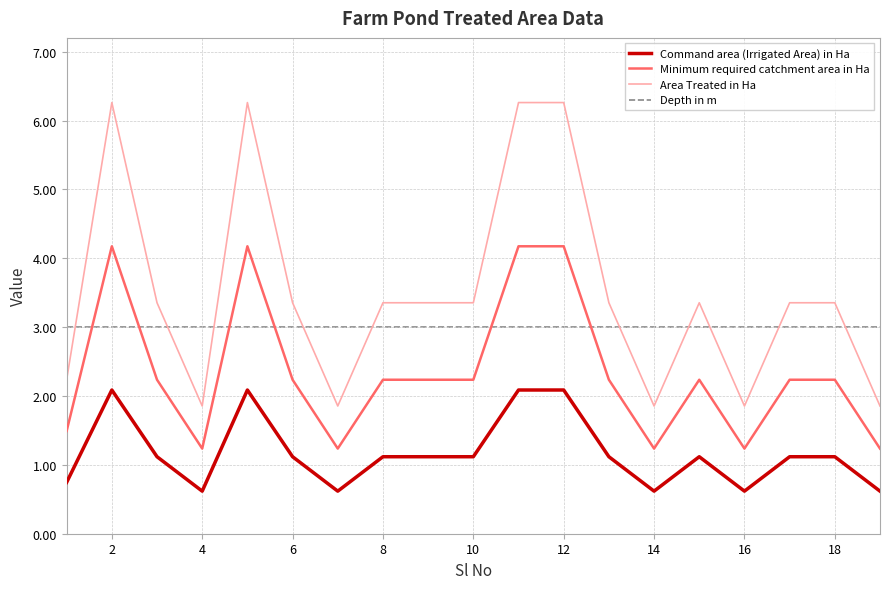

Which series has the largest total across all categories?

Area Treated in Ha